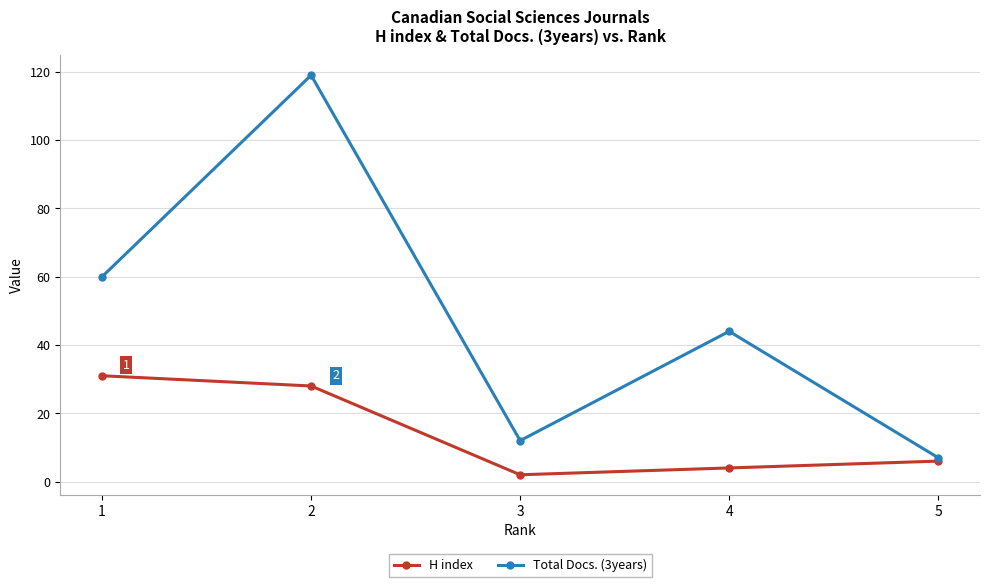

Which series has the largest range (max minus min)?

Total Docs. (3years)